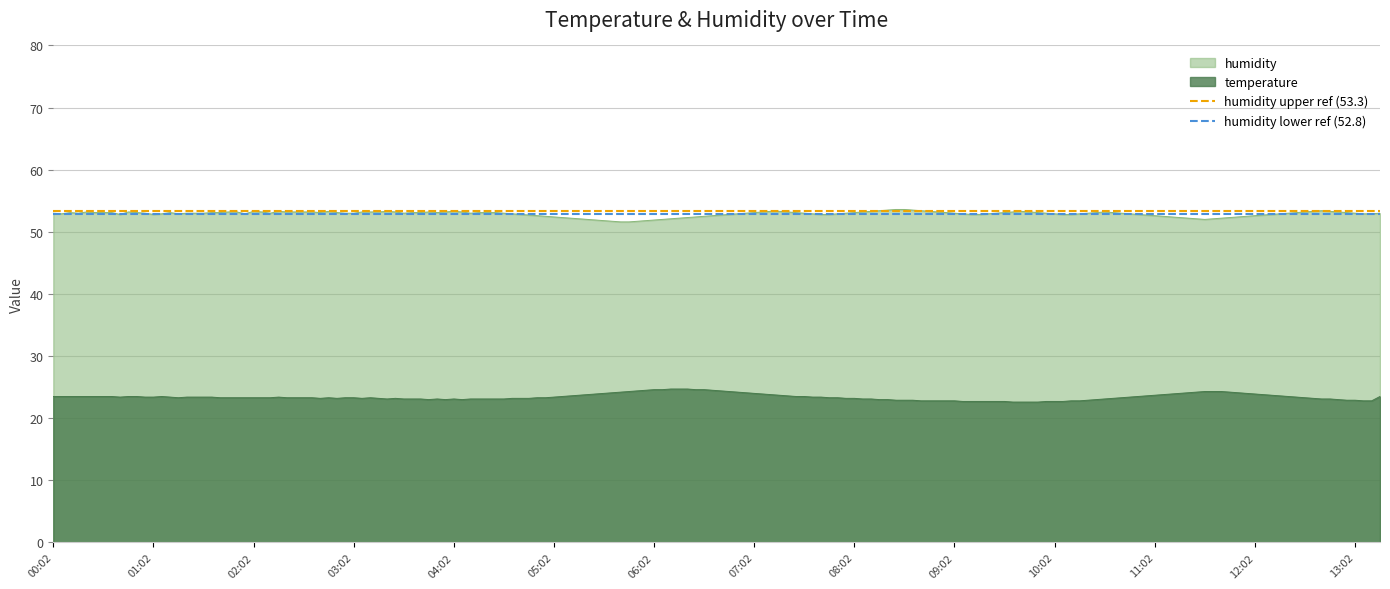

How many lines are shown in the chart?

2